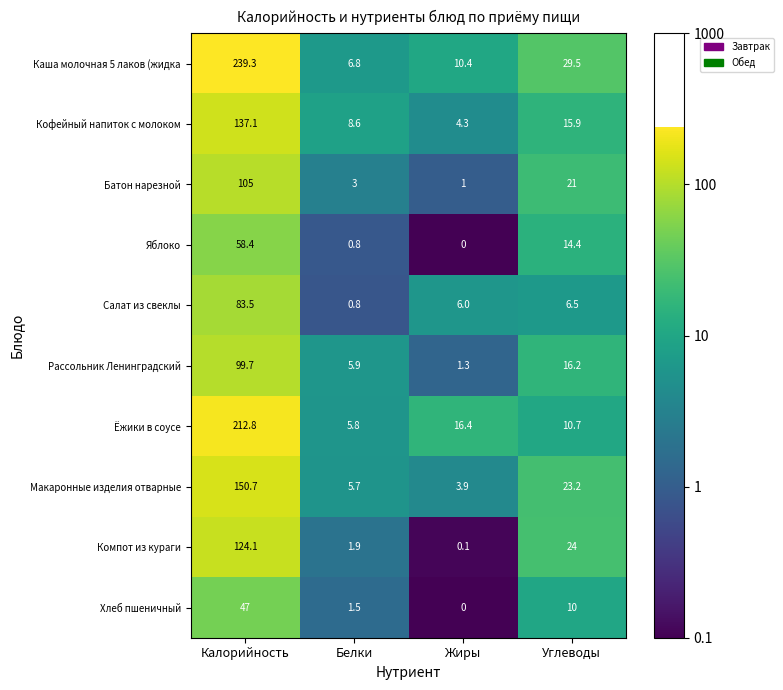

Count the number of categories in the chart.

4